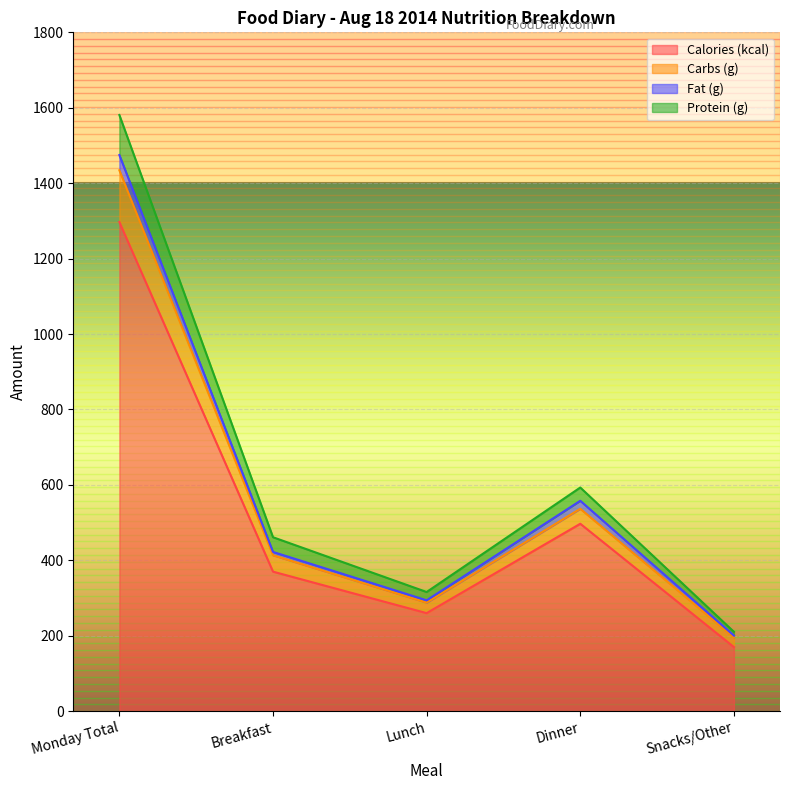

What is the difference between the Calories (kcal) values at Dinner and Breakfast?

127.0